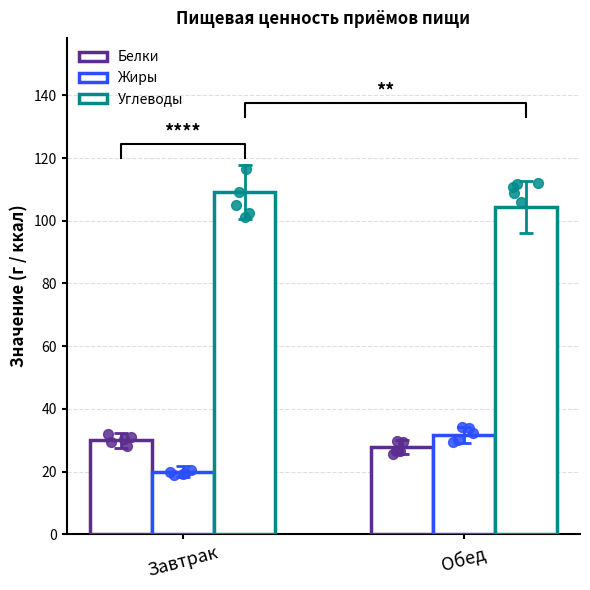

Which series has the widest spread of Y values?

Жиры